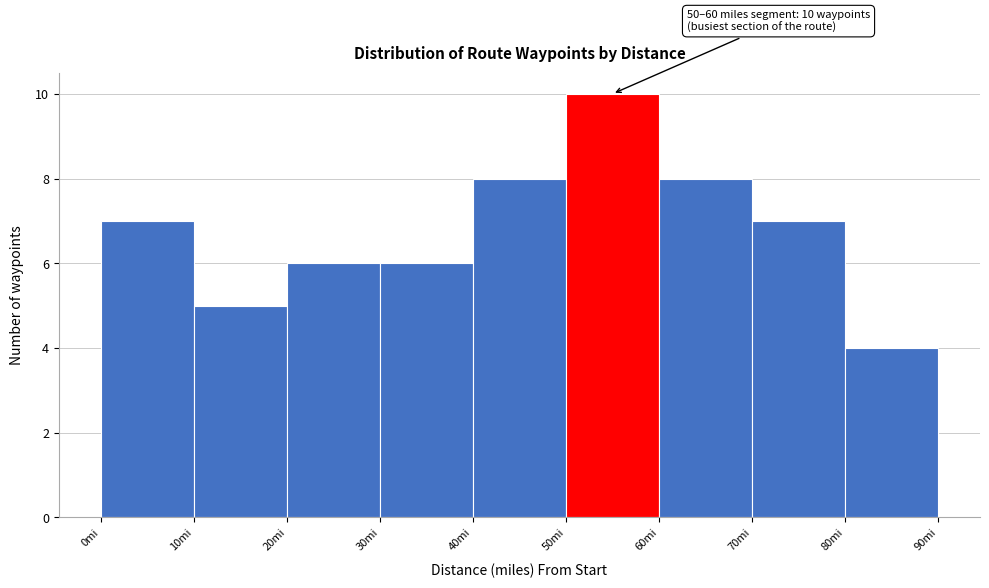

Over which range of the x-axis is the bar tallest?

50 to 60